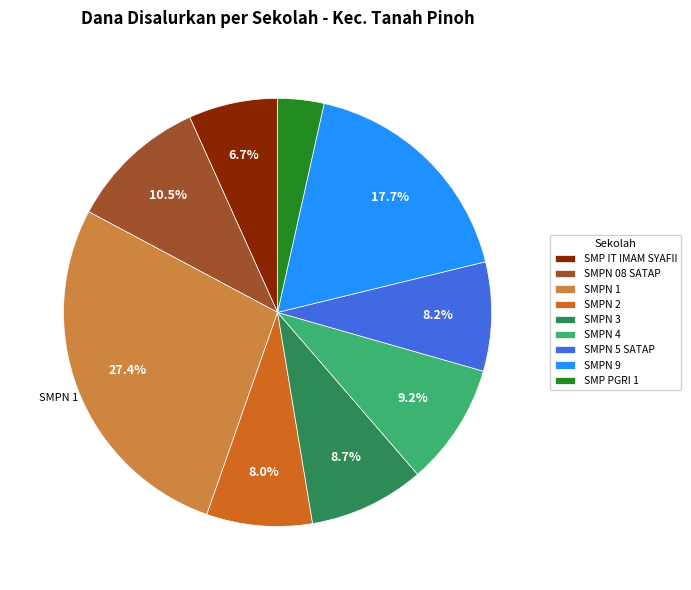

Do SMPN 3 and SMPN 4 together represent more than half of the pie?

No